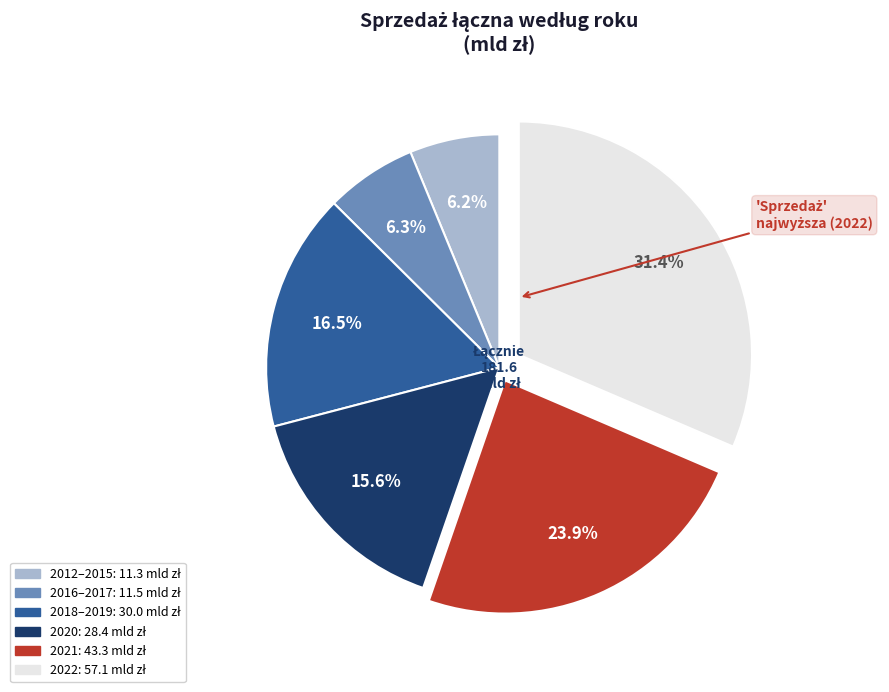

Is there any slice that represents more than half of the pie?

No